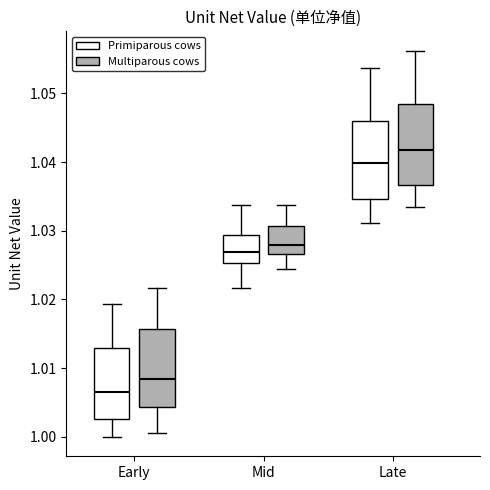

Which box has the lowest median line?

Early (Primiparous cows)